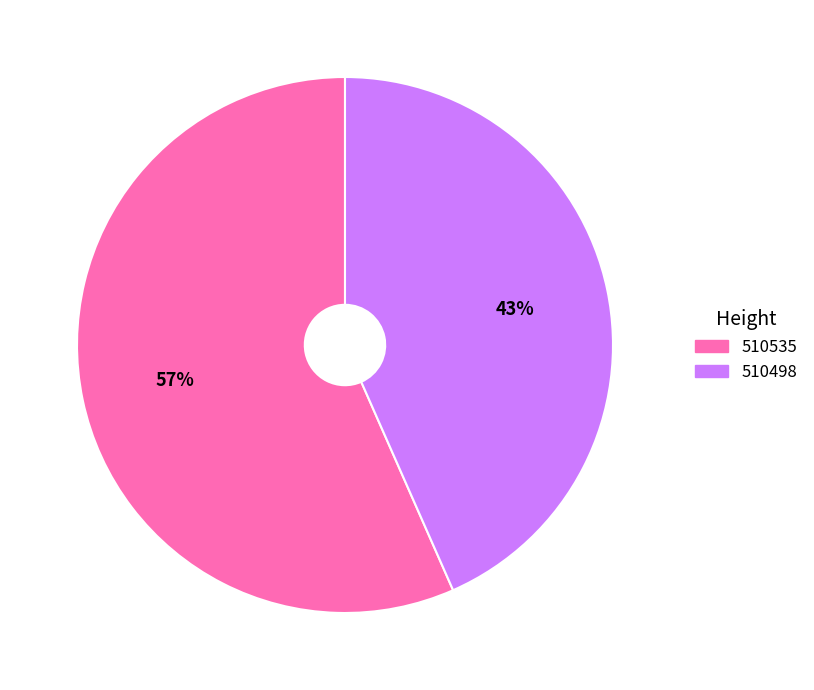

Between 510535 and 510498, which is larger?

510535